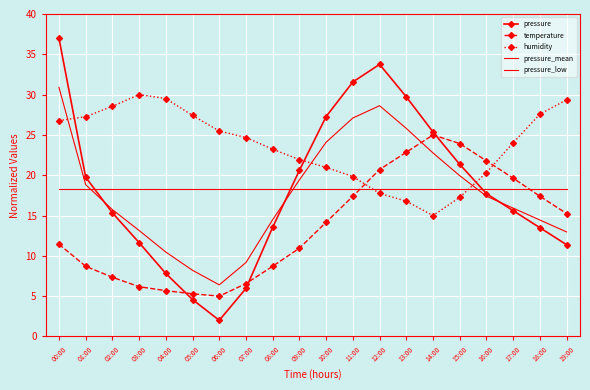

What is the average value of the pressure_mean series?

18.3